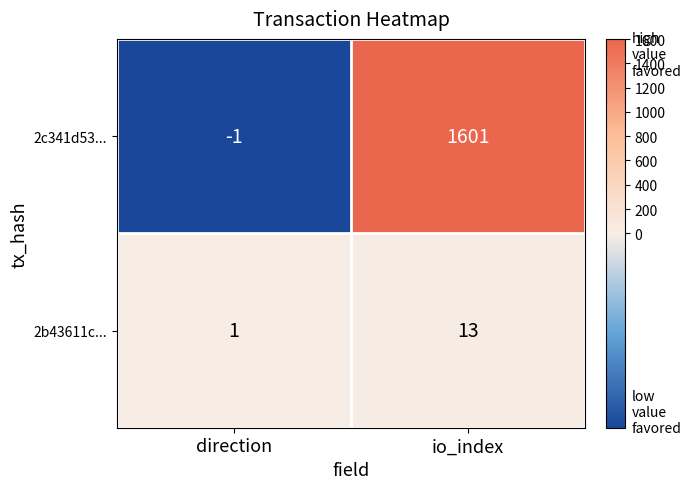

Which series has the largest total across all categories?

2c341d53...